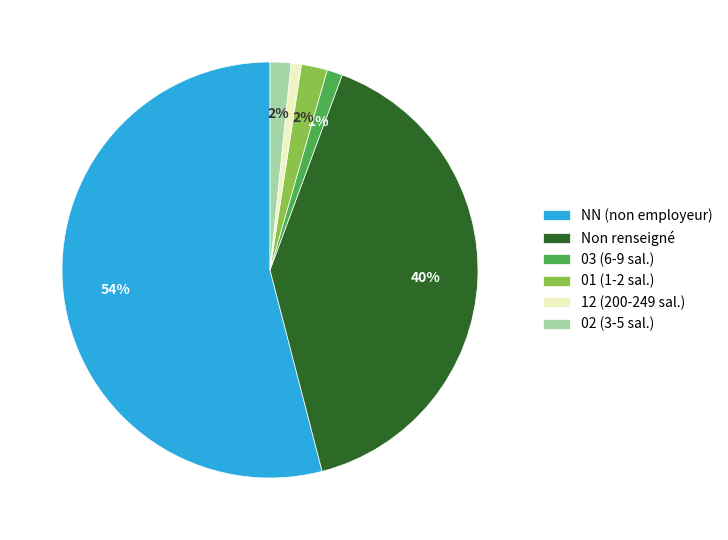

Which slice represents more than half of the pie?

NN (non employeur)